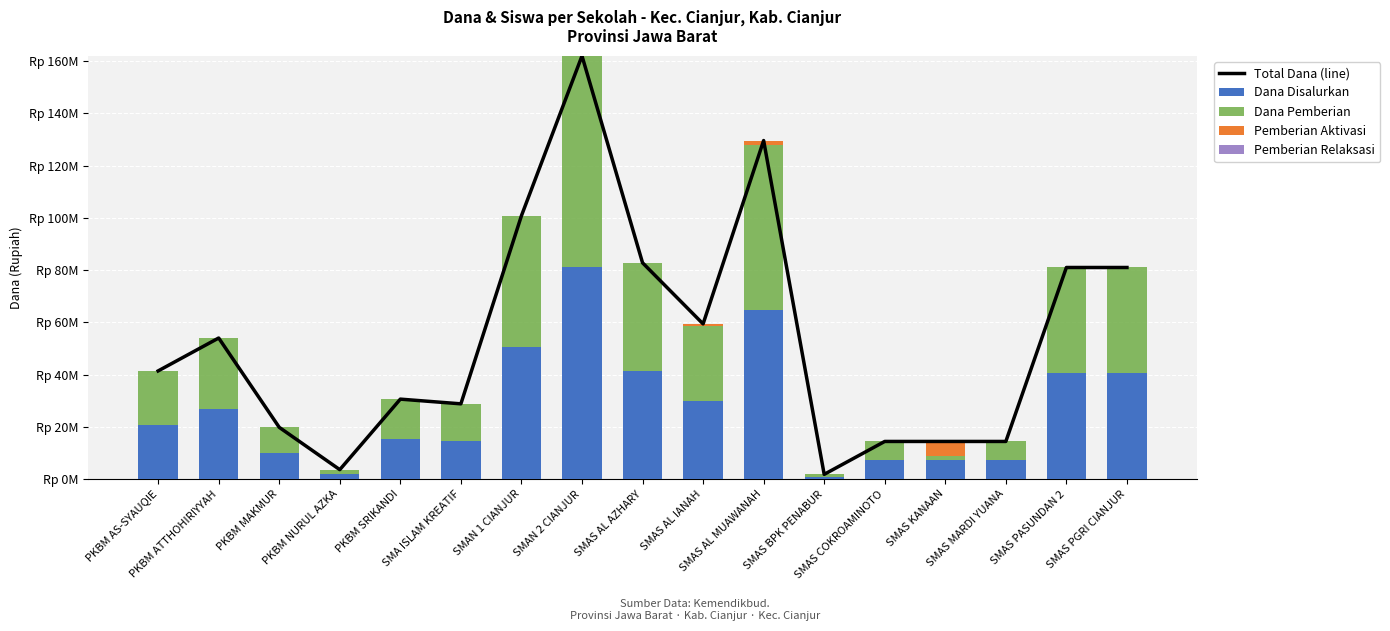

Does the chart contain any negative values?

No